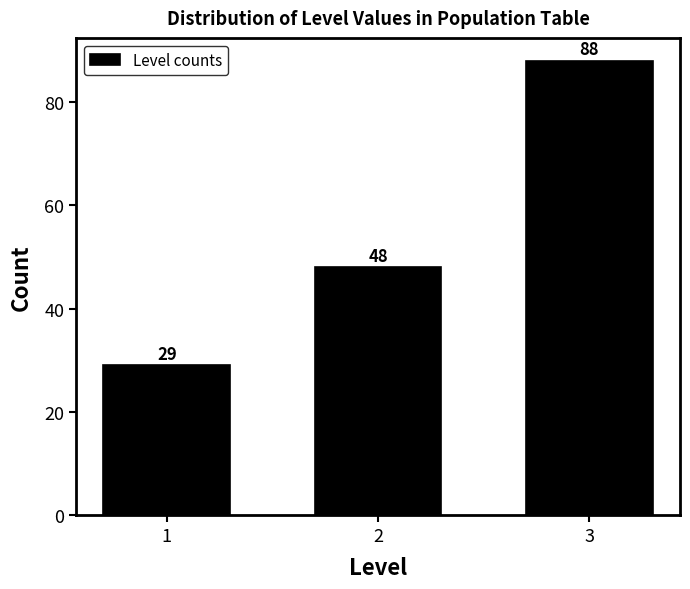

Reading left to right, list all the values displayed in this chart.

1=29	2=48	3=88